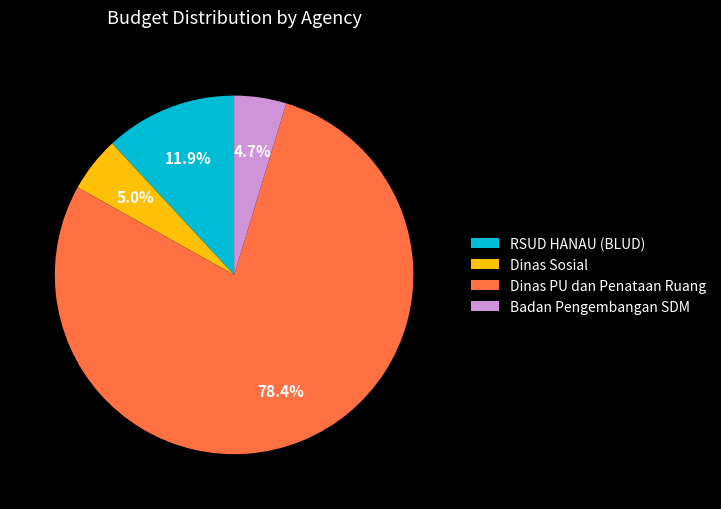

Combined, what portion of the pie is Dinas Sosial and Badan Pengembangan SDM?

9.7%